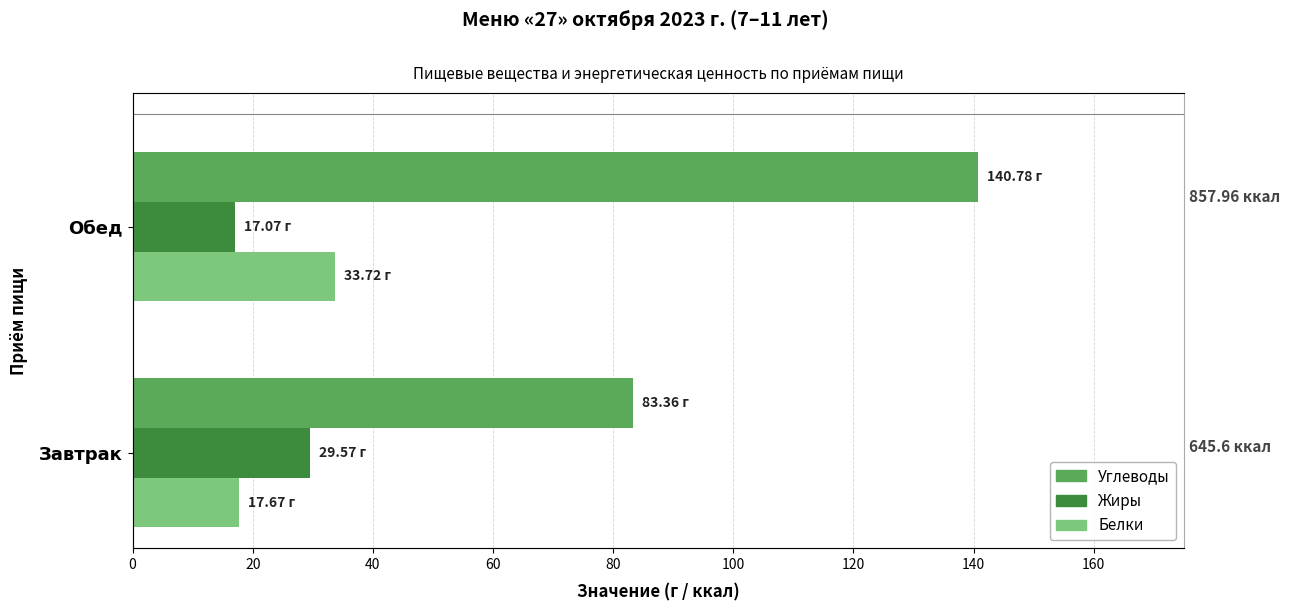

What is the value of the Углеводы bar at the 1st from the left?

83.4